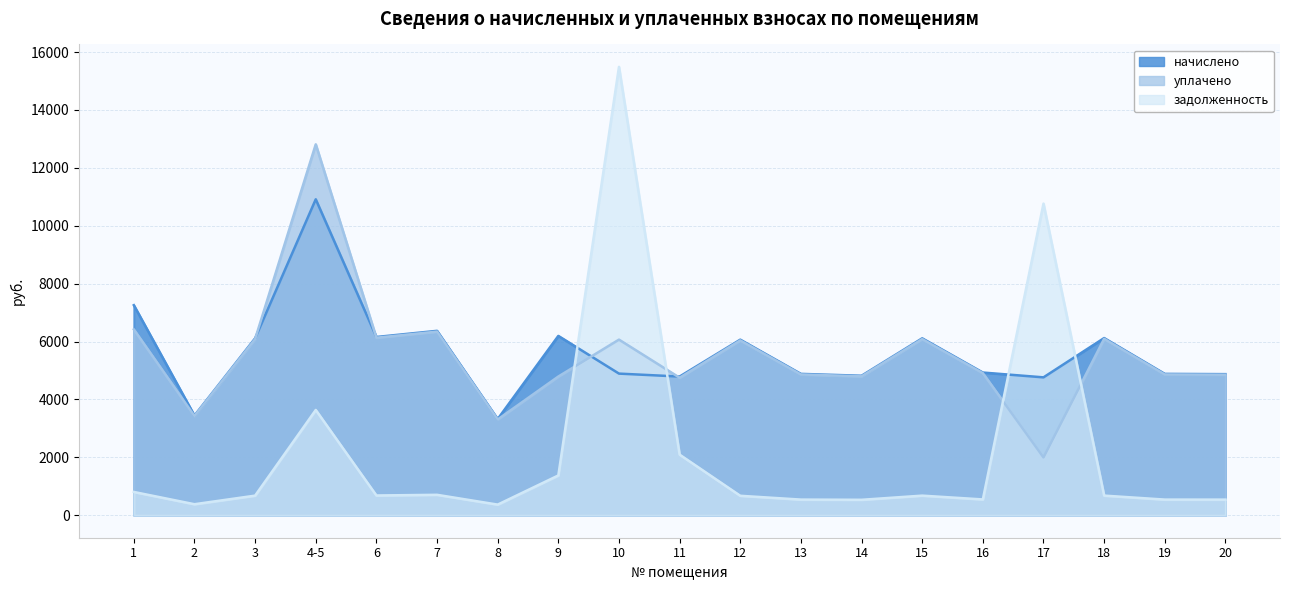

Reading left to right, extract all data points from this chart.

начислено: 1=7258.0	2=3444.3	3=6112.9	4-5=10914.6	6=6159.1	7=6371.5	8=3324.2	9=6196.1	10=4894.0	11=4792.4	12=6066.7	13=4884.8	14=4820.1	15=6112.9	16=4930.9	17=4764.8	18=6122.2	19=4884.8	20=4875.6
уплачено: 1=6420.9	2=3429.8	3=6087.1	4-5=12813.3	6=6133.1	7=6344.6	8=3310.2	9=4793.0	10=6068.0	11=4751.9	12=6041.1	13=4864.1	14=4799.8	15=6087.1	16=4910.1	17=2000.0	18=6096.3	19=4864.1	20=4855.0
задолженность: 1=806.4	2=382.7	3=679.2	4-5=3638.2	6=684.3	7=707.9	8=369.4	9=1376.9	10=15488.9	11=2095.2	12=674.1	13=542.8	14=535.6	15=679.2	16=547.9	17=10766.1	18=680.2	19=542.8	20=541.7